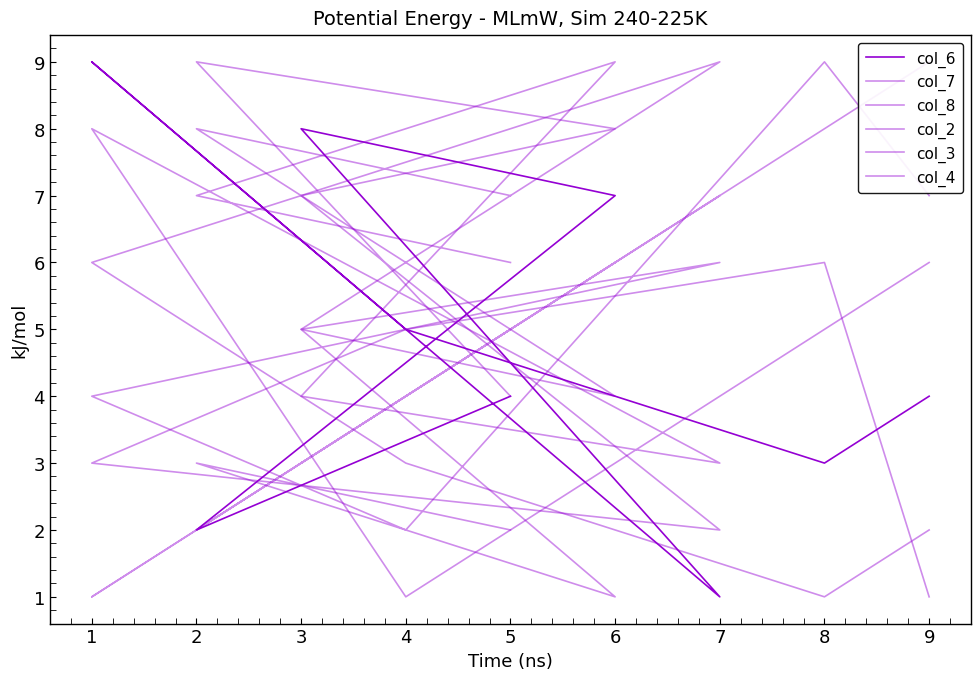

Which series has the widest spread of values?

col_6